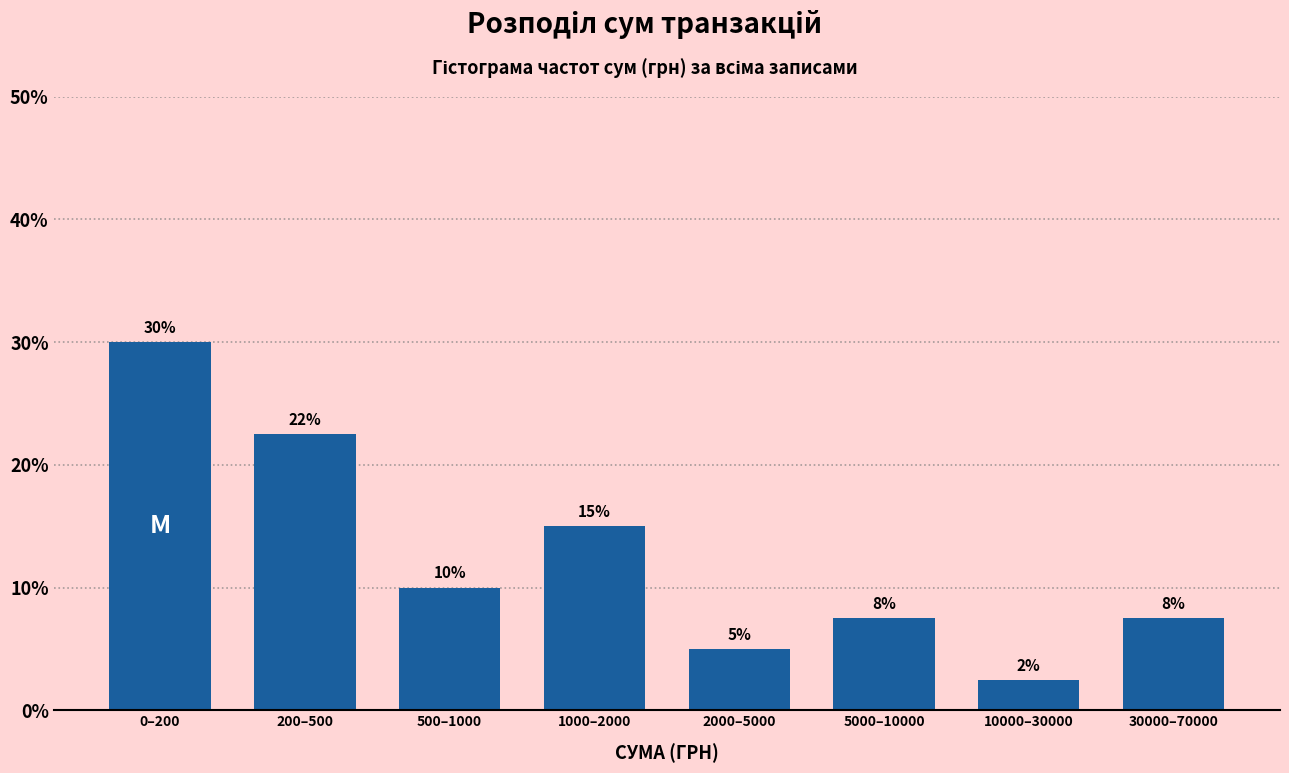

What position from the left is 10000–30000?

7